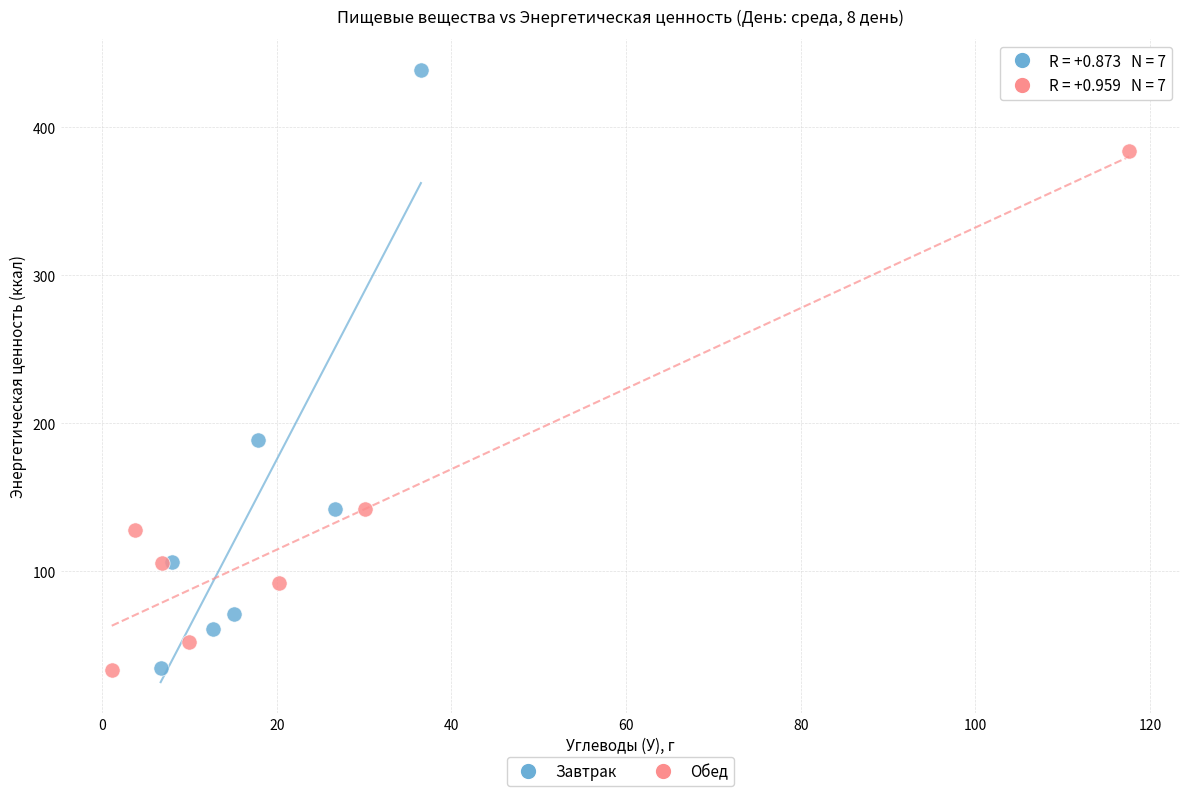

Which series has the widest spread of Y values?

Завтрак